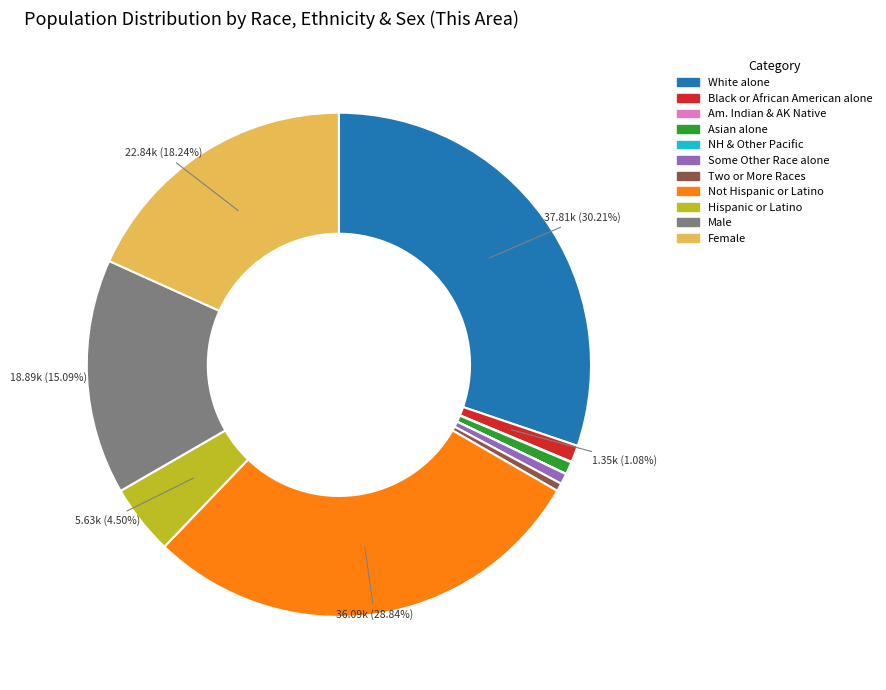

Which has a higher value, Hispanic or Latino or Some Other Race alone?

Hispanic or Latino